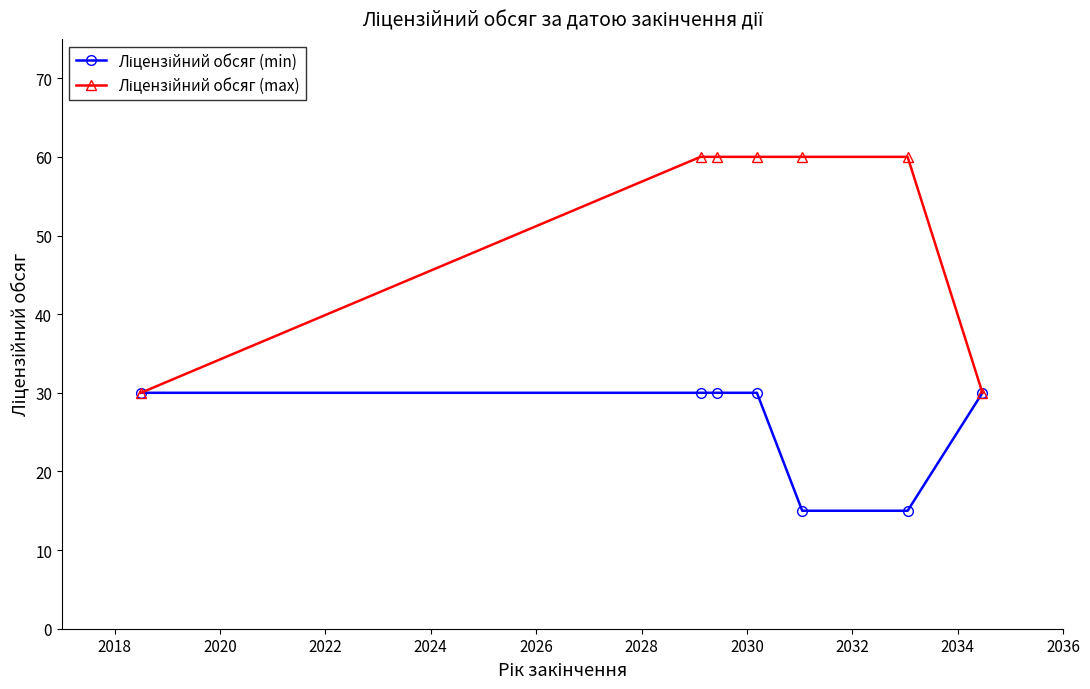

At how many categories does at least one series exceed 46?

5